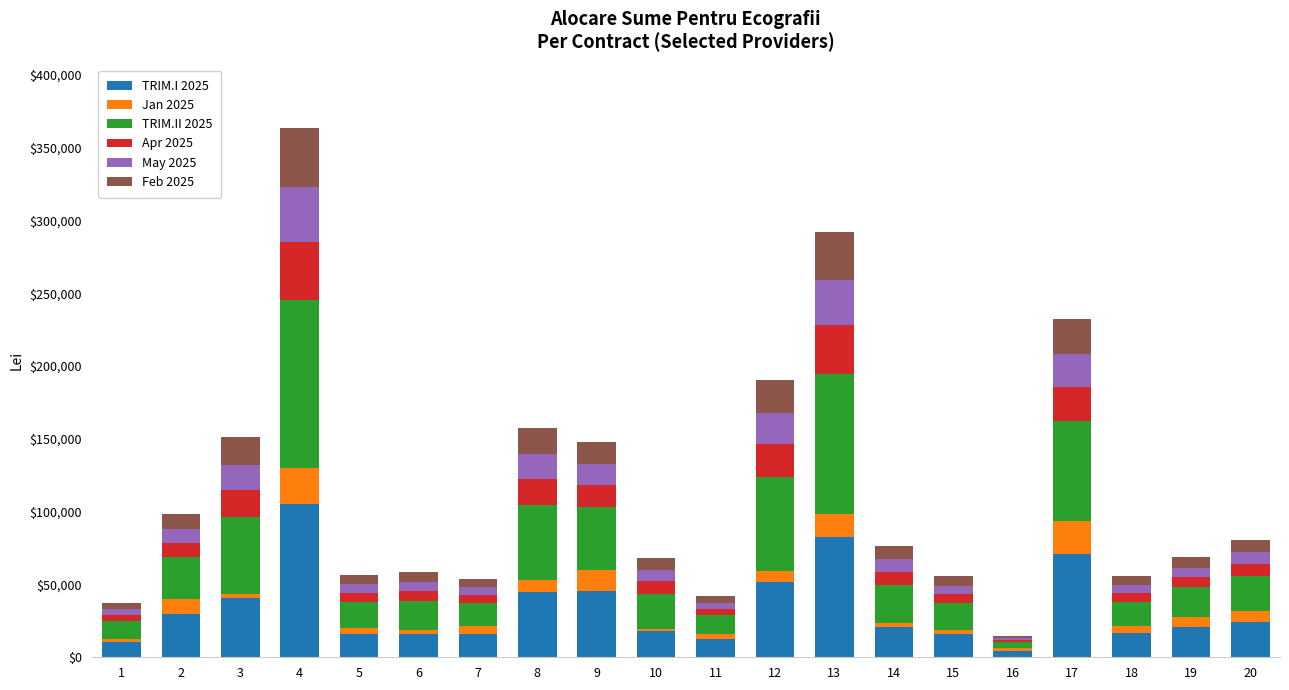

The value of TRIM.I 2025 at 11 is 12256.6. True or false?

True